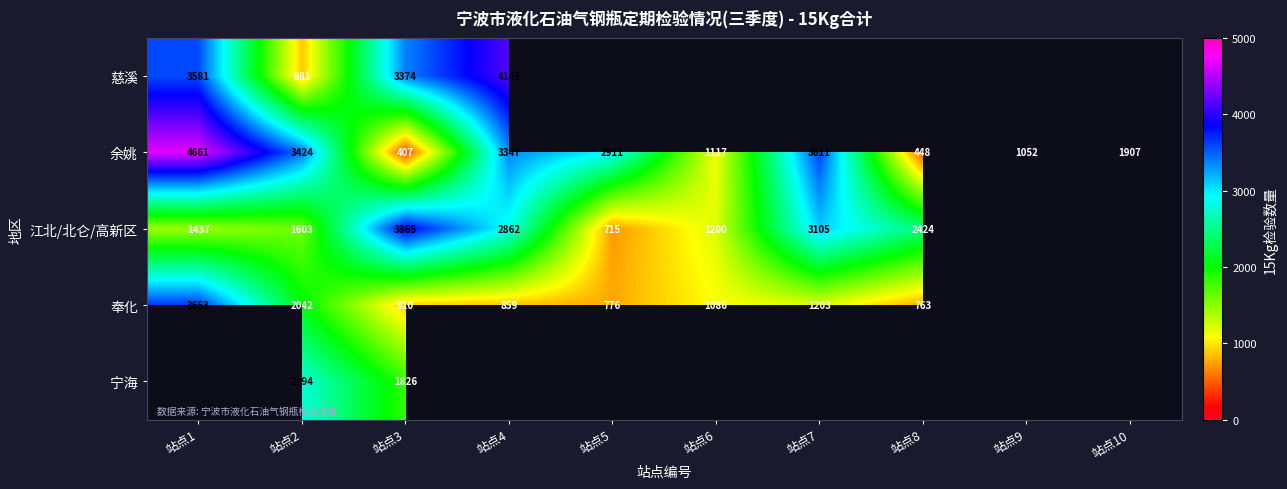

Rank the categories by 余姚 value from lowest to highest.

站点3, 站点8, 站点9, 站点6, 站点10, 站点5, 站点4, 站点2, 站点7, 站点1